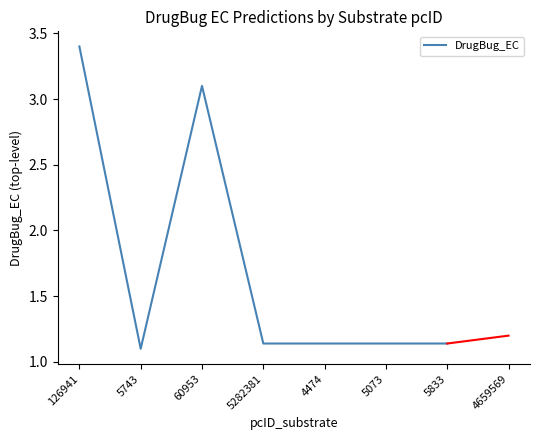

How many lines are shown in the chart?

1